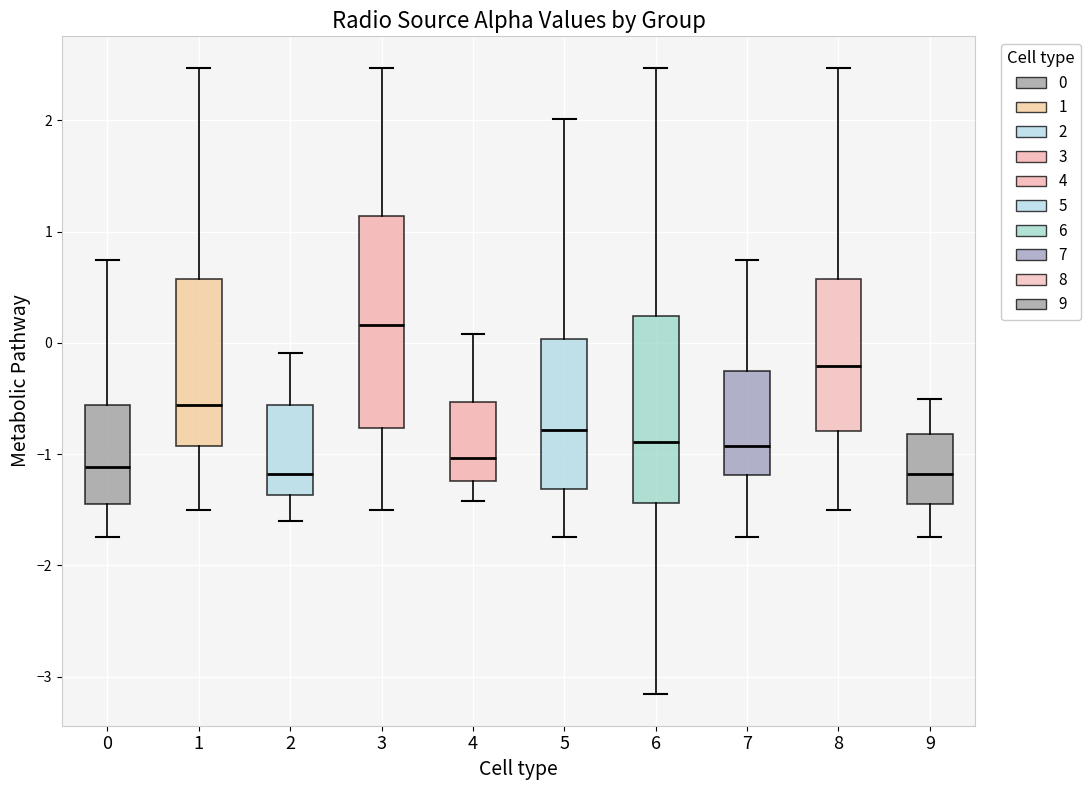

Reading left to right, read every box against the y-axis: the position of its median line, the range the box covers, and the ends of its whiskers. The values are not printed on the chart, so give them approximately, as read against the axis.

0: median -1.1, box -1.4 to -0.6, whiskers -1.7 to 0.7
1: median -0.6, box -0.9 to 0.6, whiskers -1.5 to 2.5
2: median -1.2, box -1.4 to -0.6, whiskers -1.6 to -0.1
3: median 0.2, box -0.8 to 1.1, whiskers -1.5 to 2.5
4: median -1.0, box -1.2 to -0.5, whiskers -1.4 to 0.1
5: median -0.8, box -1.3 to 0.0, whiskers -1.7 to 2.0
6: median -0.9, box -1.4 to 0.2, whiskers -3.2 to 2.5
7: median -0.9, box -1.2 to -0.2, whiskers -1.7 to 0.7
8: median -0.2, box -0.8 to 0.6, whiskers -1.5 to 2.5
9: median -1.2, box -1.4 to -0.8, whiskers -1.7 to -0.5